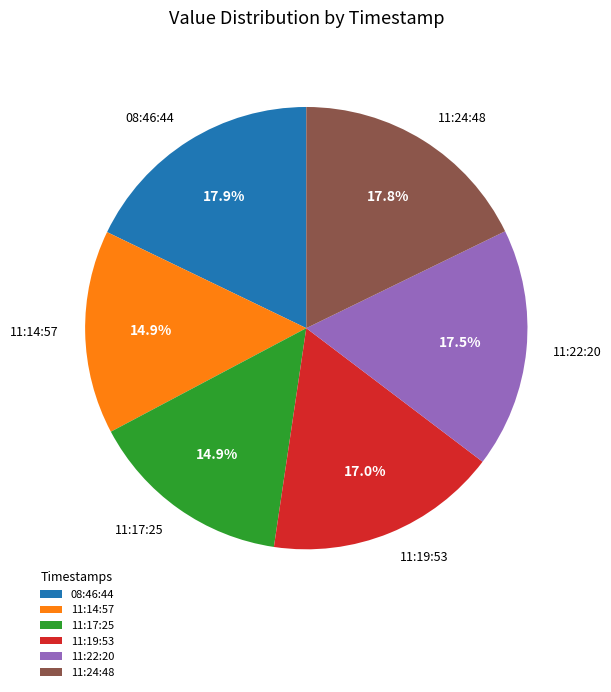

To the nearest percent, what is the difference between the largest and smallest slice percentages?

3%